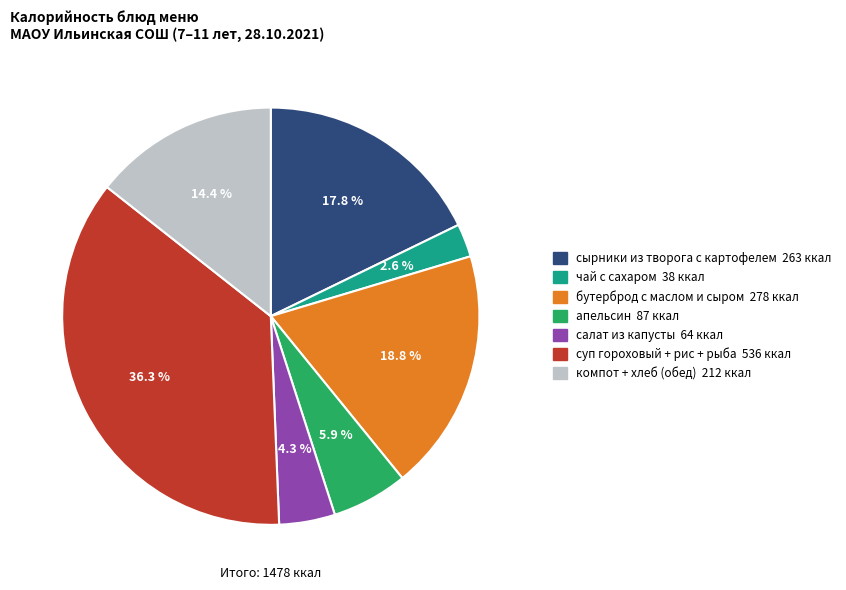

To the nearest percent, what is the average slice percentage?

14%